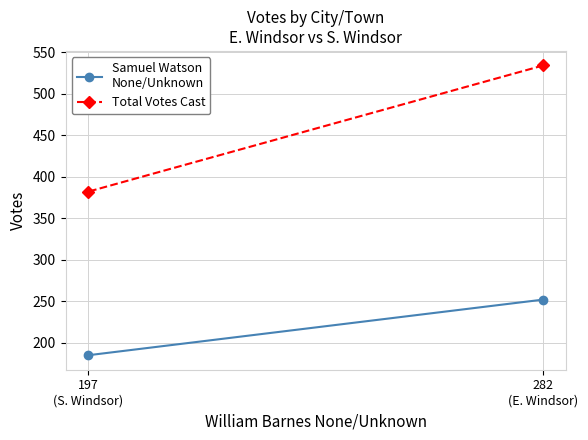

How many series are shown in this chart?

2